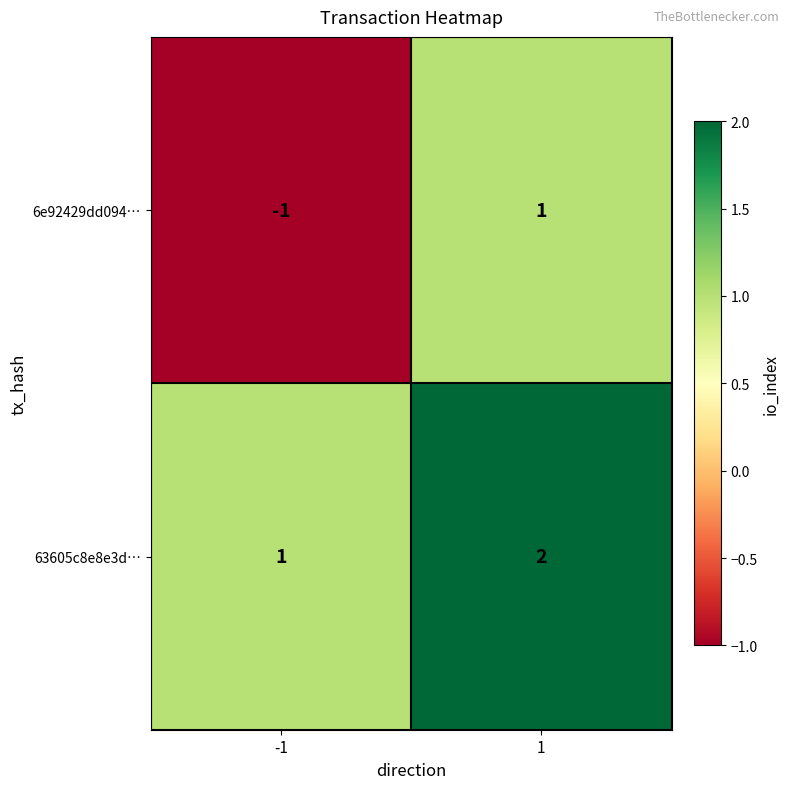

Which series has the widest spread of values?

6e92429dd094…